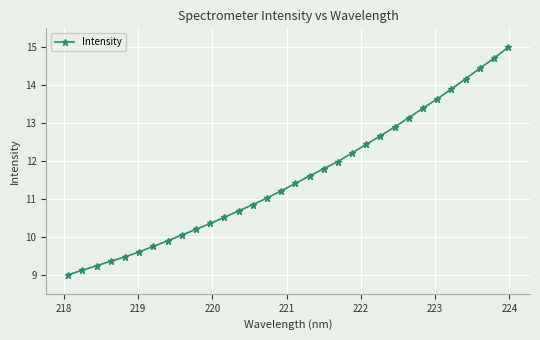

What is the smallest value displayed?

9.0